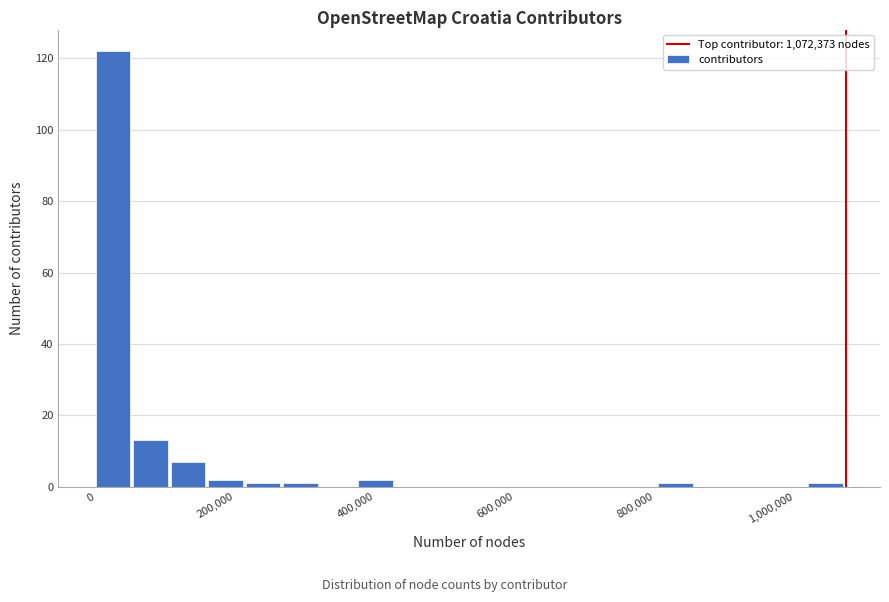

Read against the x-axis, roughly where is the centre of the tallest bar?

20000